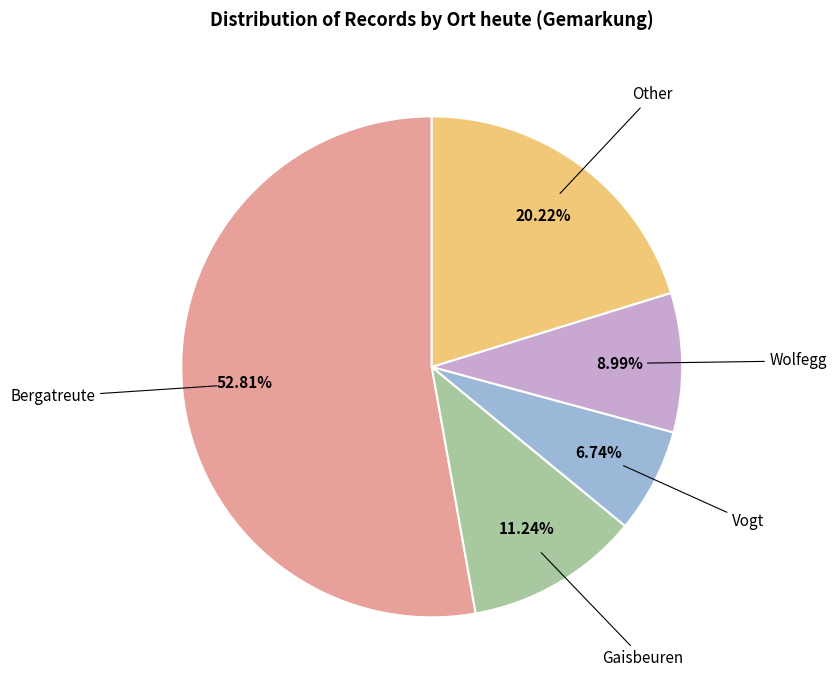

Does any single category account for the majority?

Yes